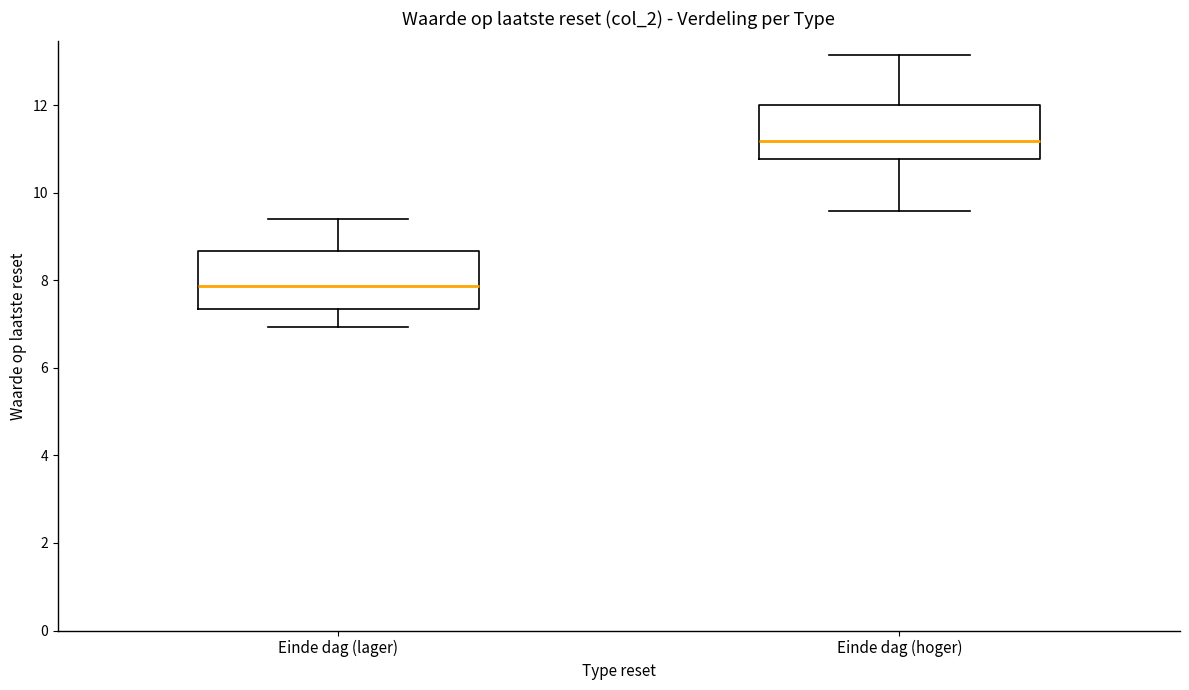

Which box has the lowest median line?

Einde dag (lager)